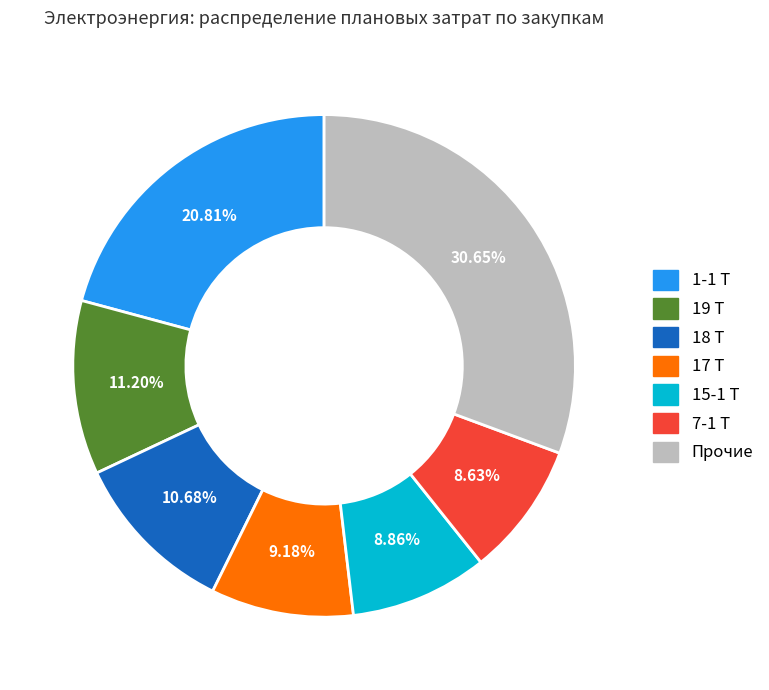

Is there any slice that represents more than half of the pie?

No